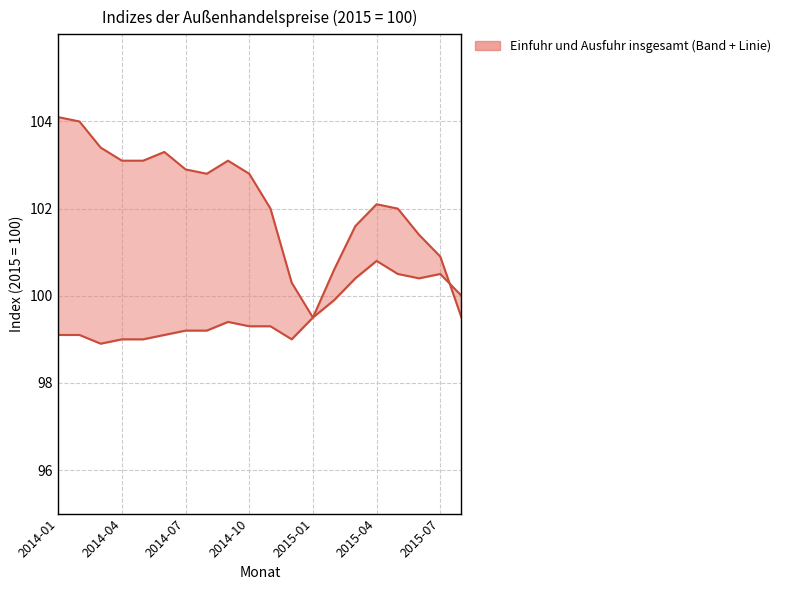

What is the sum of all values?

1991.6